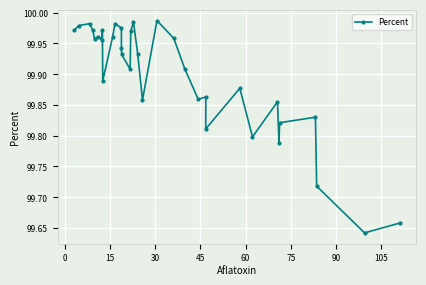

True or false: there are more than 1 points higher than both neighbors.

True